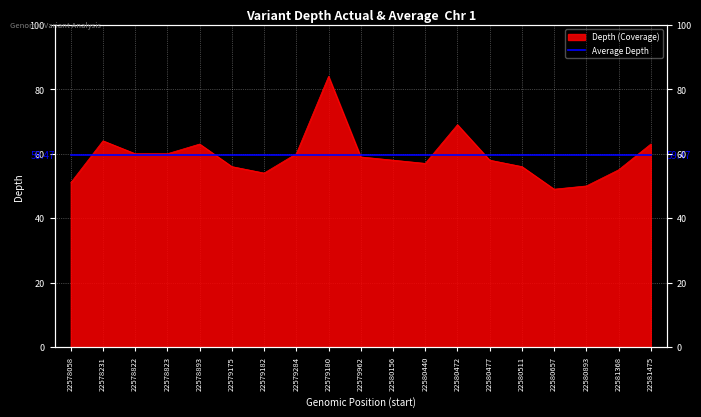

What is the sum of all values?

1126